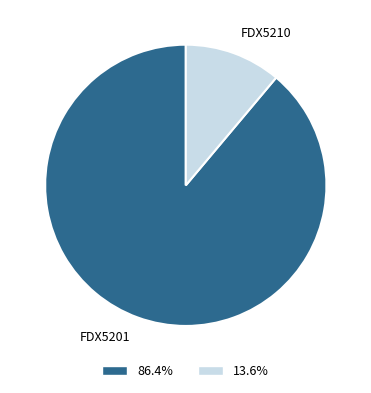

Rank the categories by value from lowest to highest.

FDX5210, FDX5201